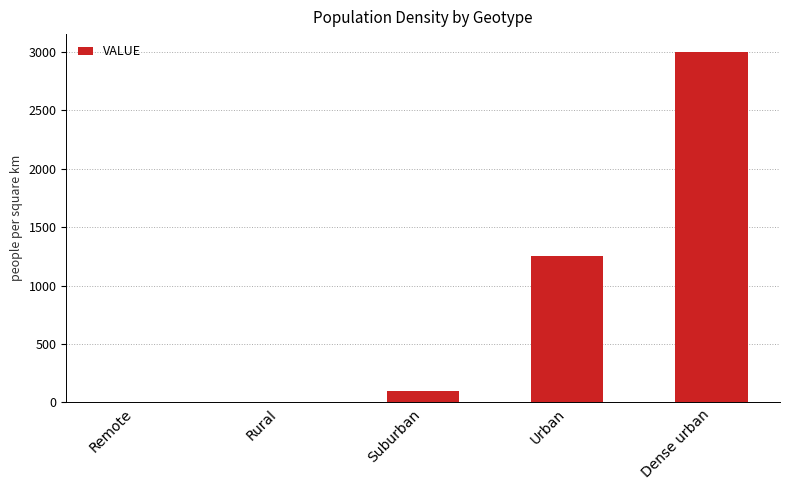

What is the change in value from Suburban to Dense urban?

+2900.0